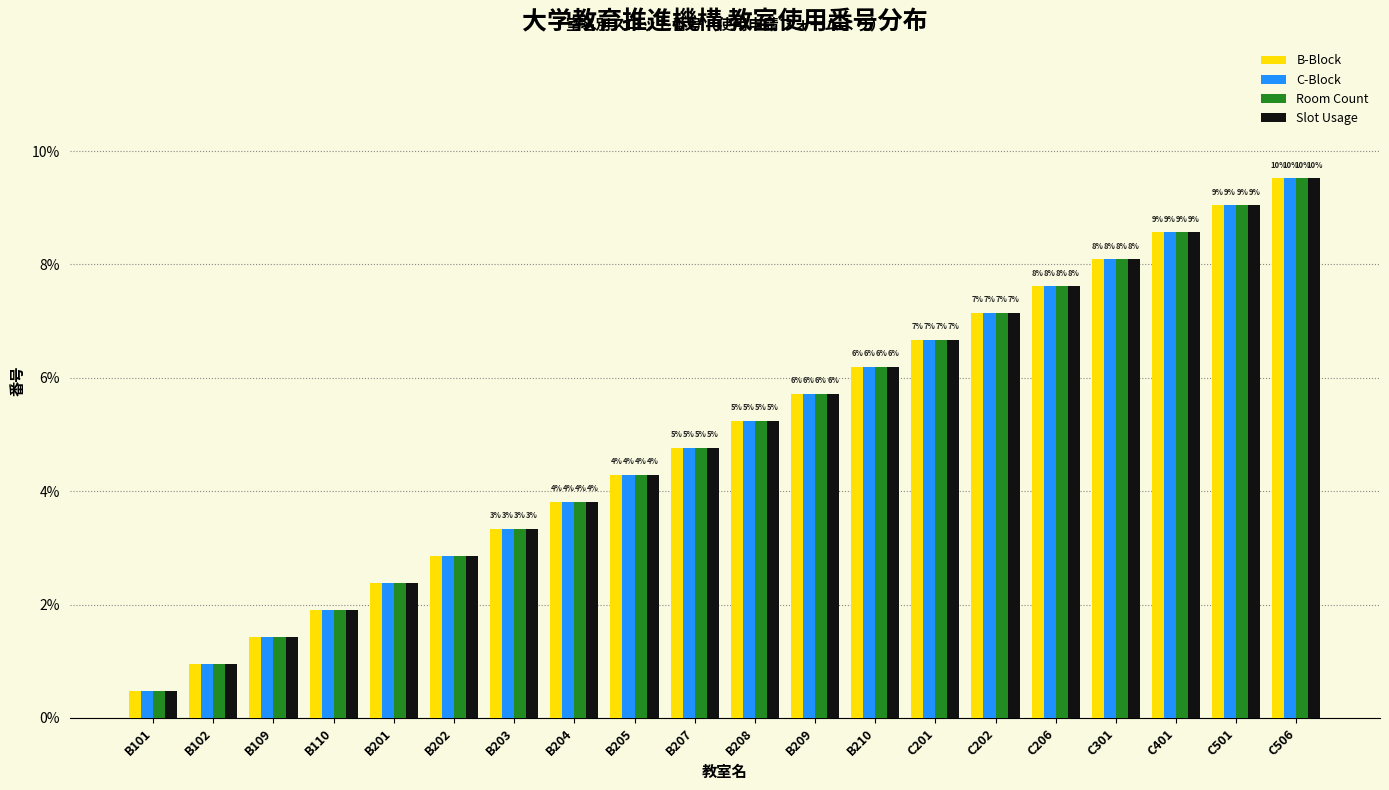

What are all the series names shown in the legend?

B-Block, C-Block, Room Count, Slot Usage